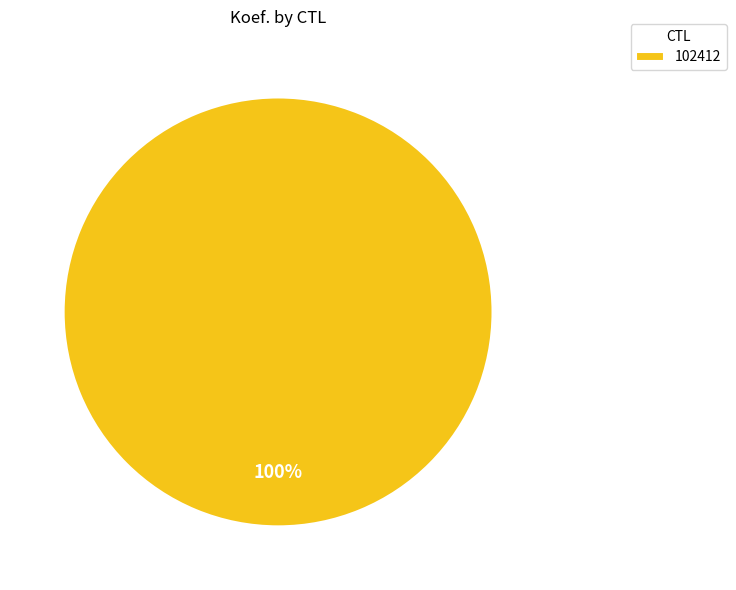

To the nearest percent, what portion does 102412 represent?

100%